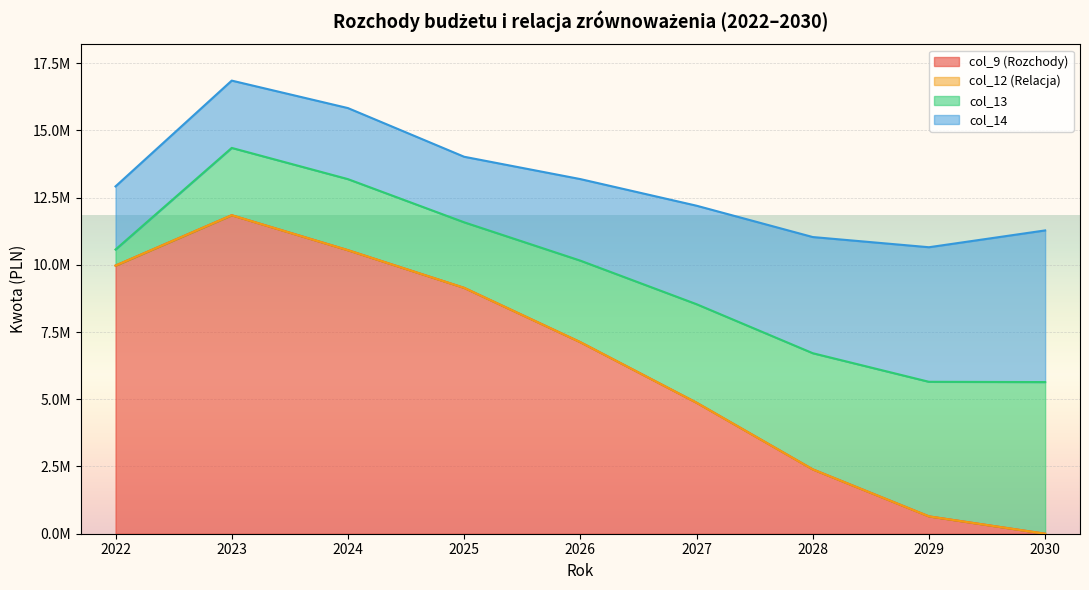

At which label is col_14 closest to 3992769?

2028